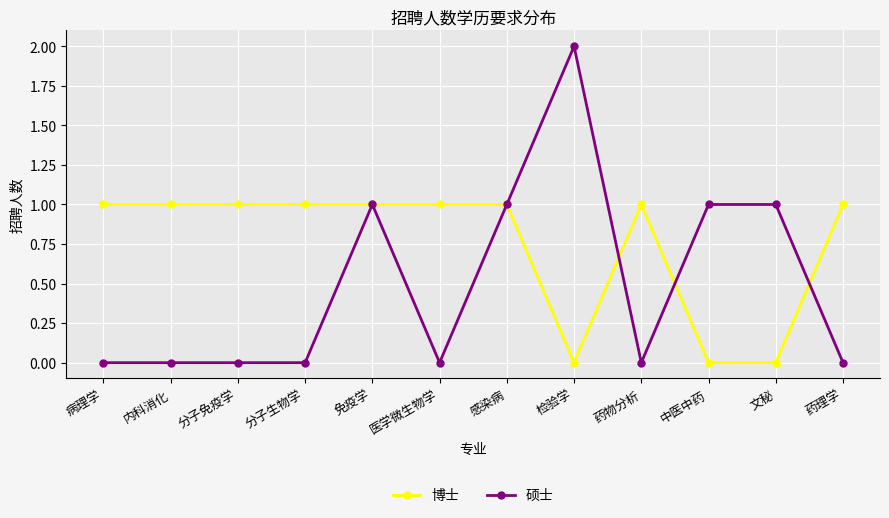

Is the value of 博士 at 内科消化 greater than the value of 硕士 at 药物分析?

Yes